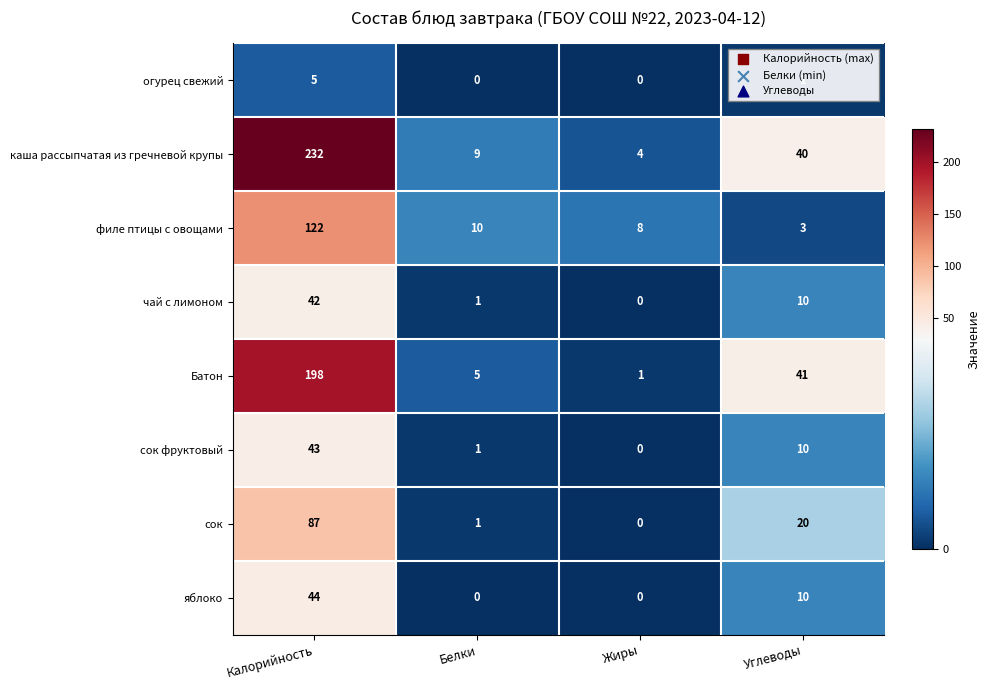

What is the difference between the highest and lowest values at Калорийность?

227